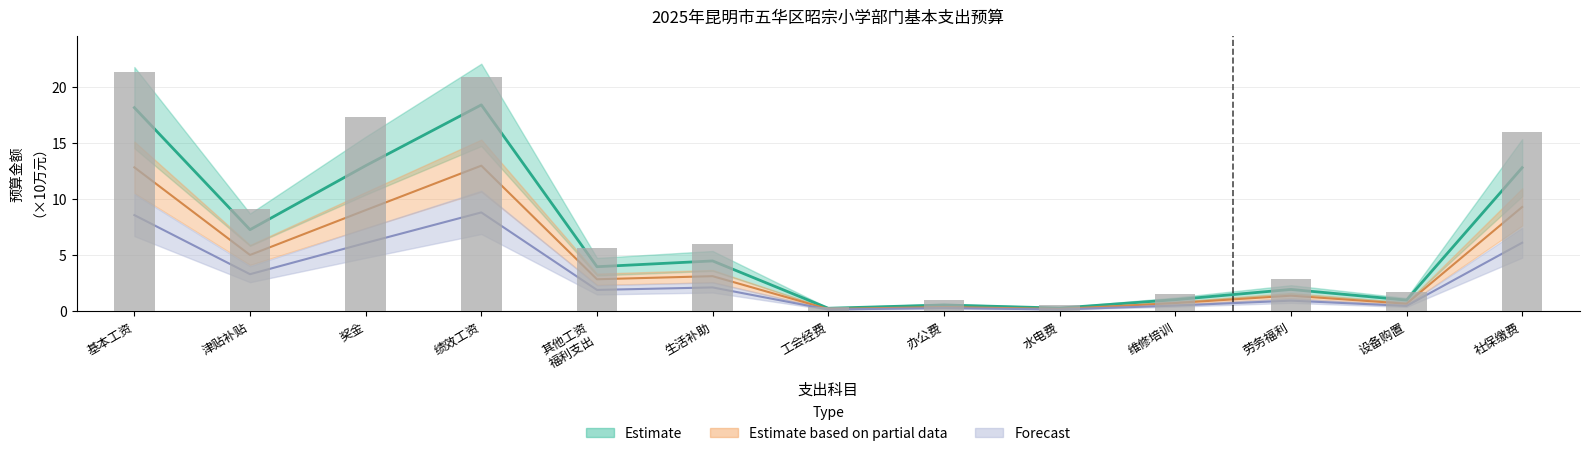

Reading left to right, list all the values displayed in this chart.

基本工资=21.3	津贴补贴=9.0	奖金=17.3	绩效工资=20.9	其他工资
福利支出=5.6	生活补助=5.9	工会经费=0.4	办公费=0.9	水电费=0.5	维修培训=1.5	劳务福利=2.8	设备购置=1.6	社保缴费=16.0